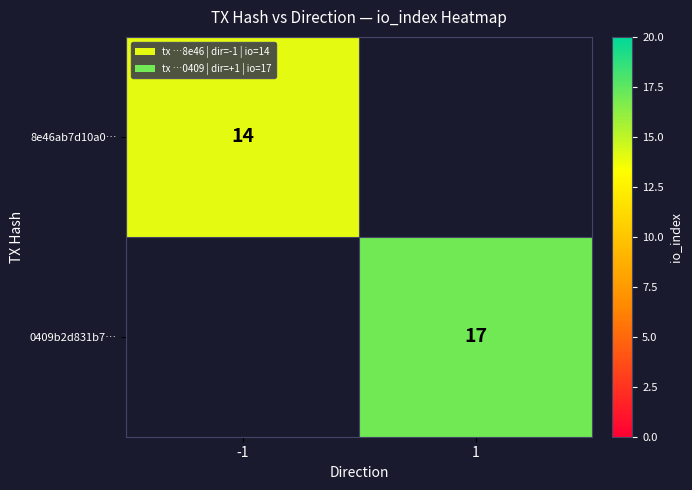

Is it true that 0409b2d831b7… equals 30 at 1?

False